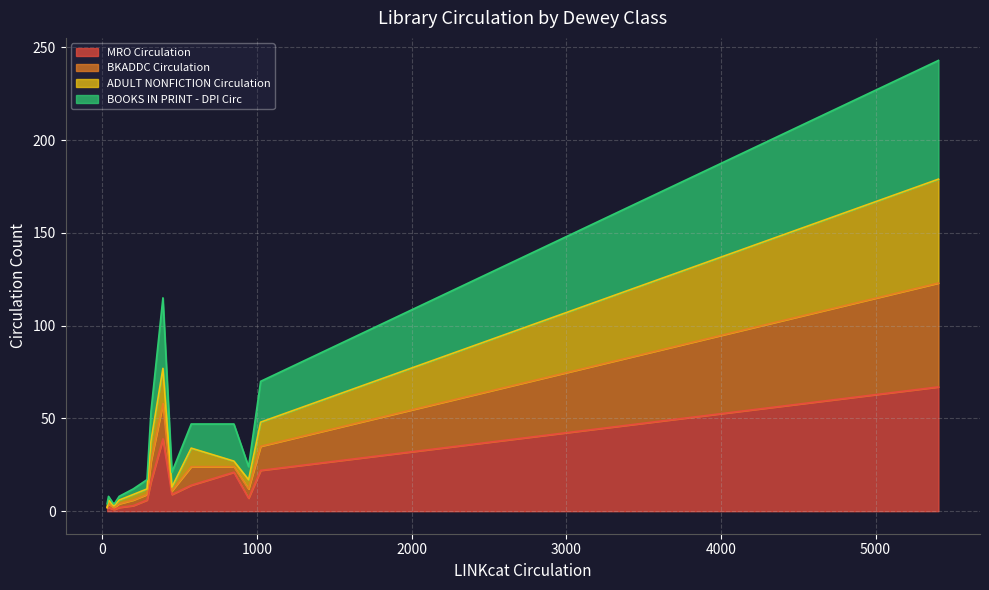

The MRO Circulation series shows 3 at Church Orders. True or false?

False